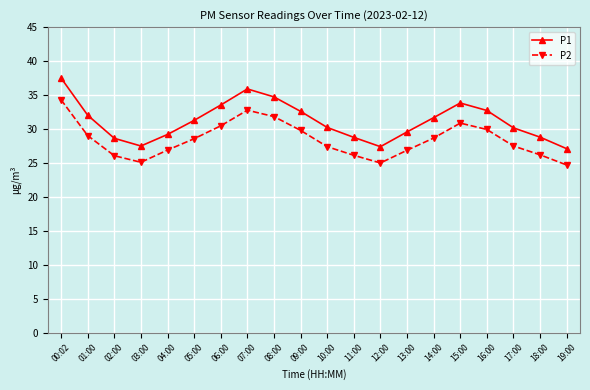

Rank the series by their maximum value, from highest to lowest.

P1, P2